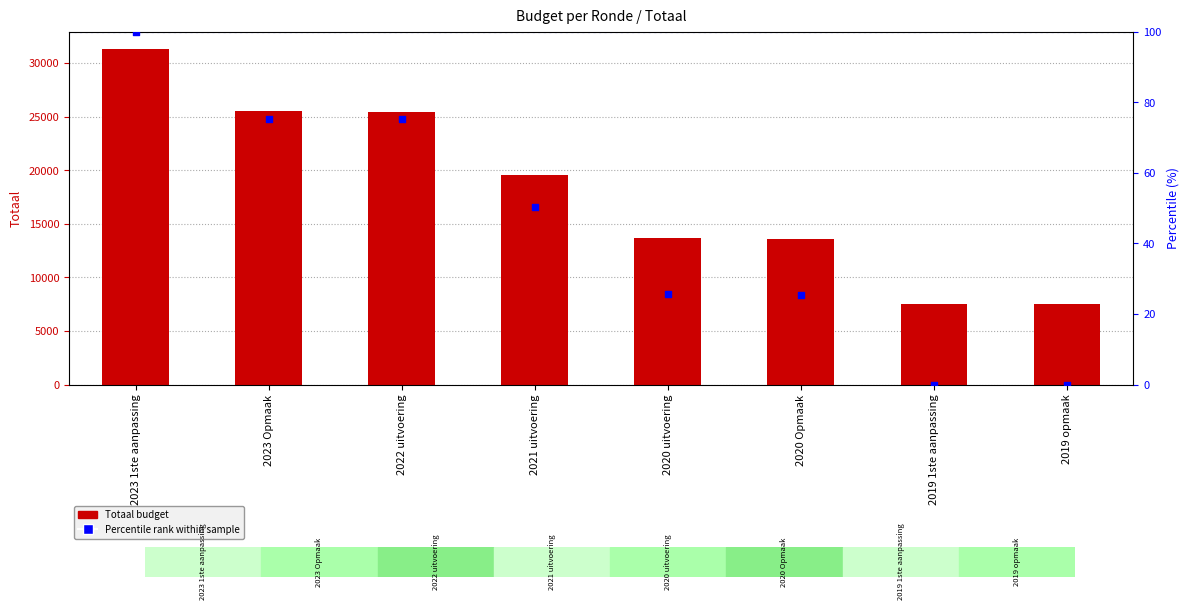

Which series reaches the maximum Y coordinate?

Totaal